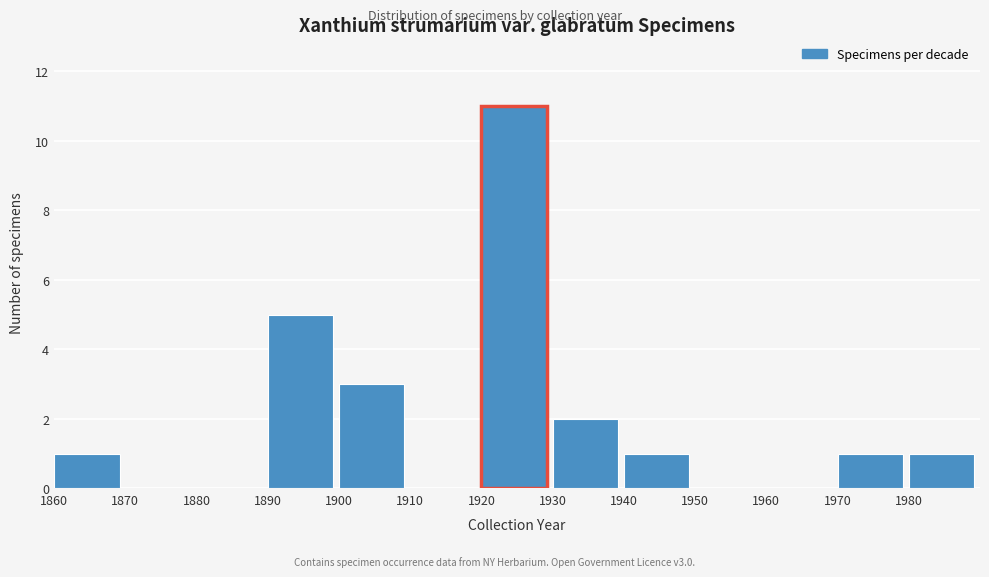

Over which range of the x-axis is the bar tallest?

1920 to 1930